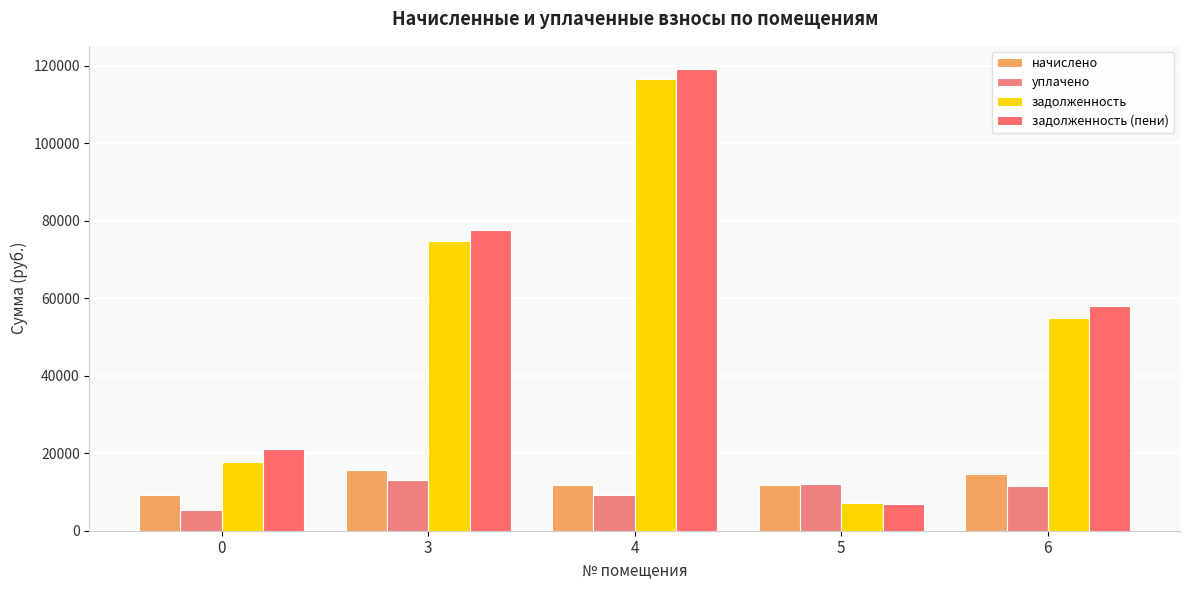

How many bars are there in total?

20